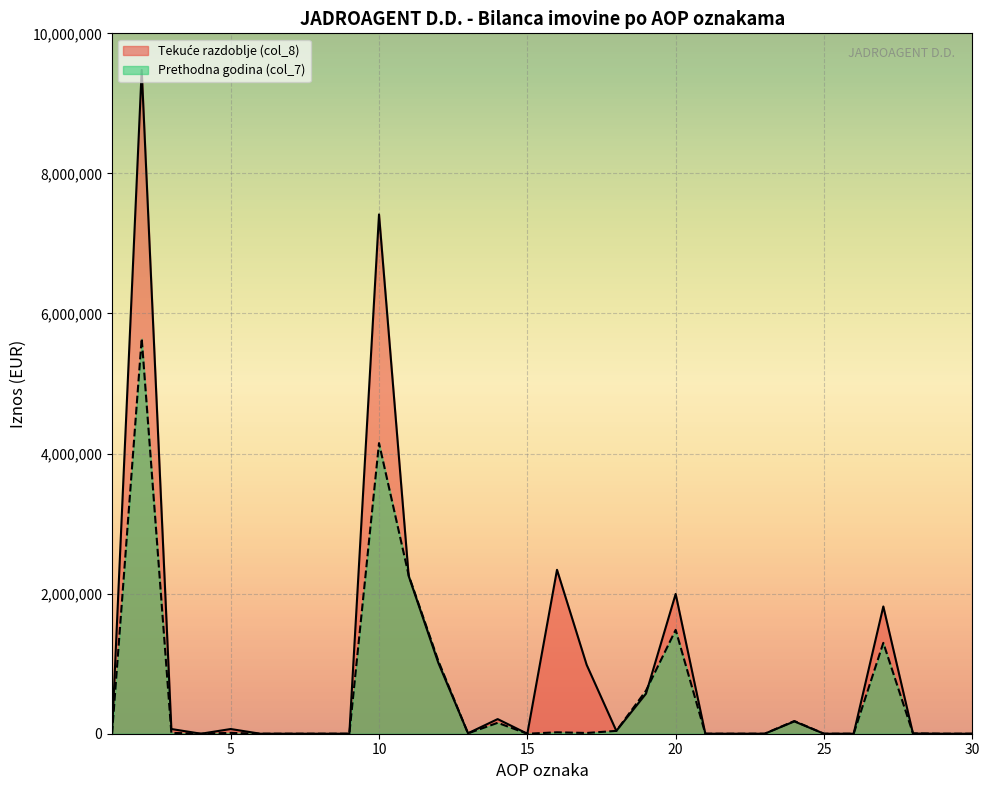

True or false: Tekuće razdoblje (col_8) has a value of 7414303 at 10.

True